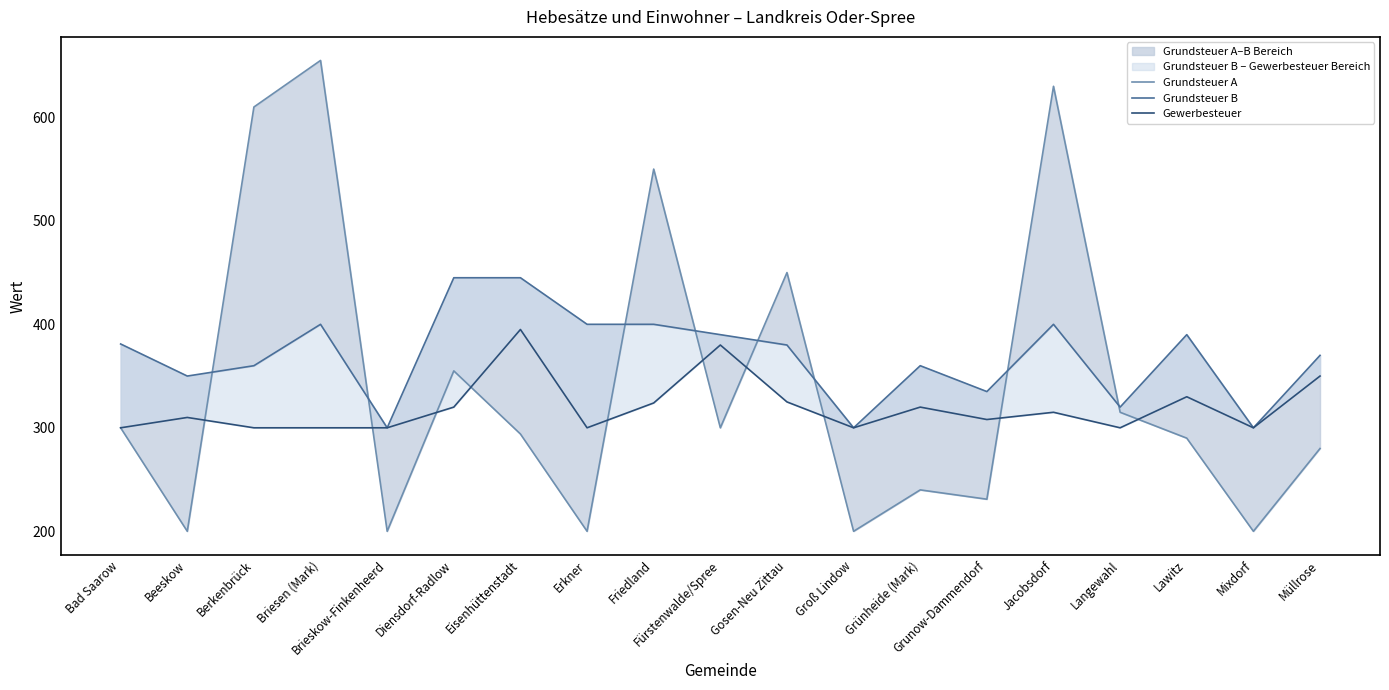

True or false: Gewerbesteuer has a value of 556 at Jacobsdorf.

False